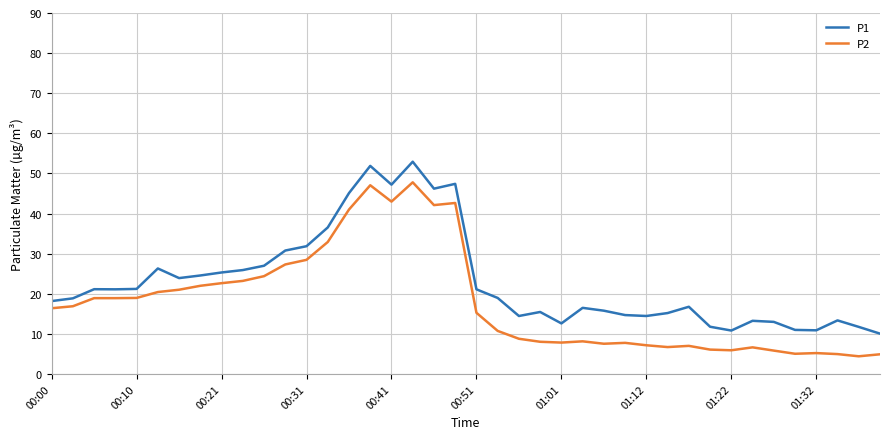

What is the difference between the maximum and minimum values in the P2 series?

43.4